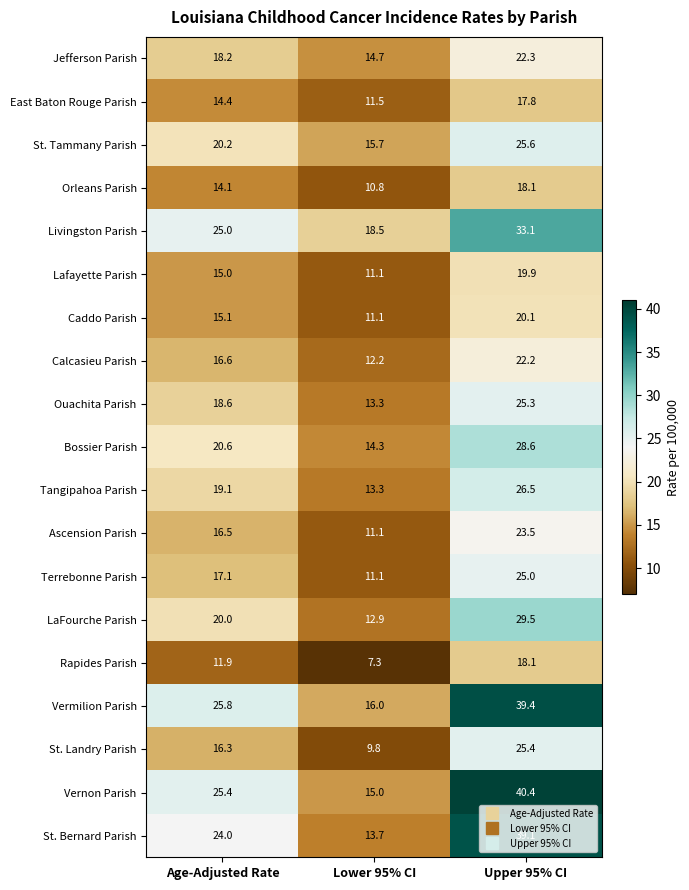

Which series has the largest total across all categories?

Vermilion Parish